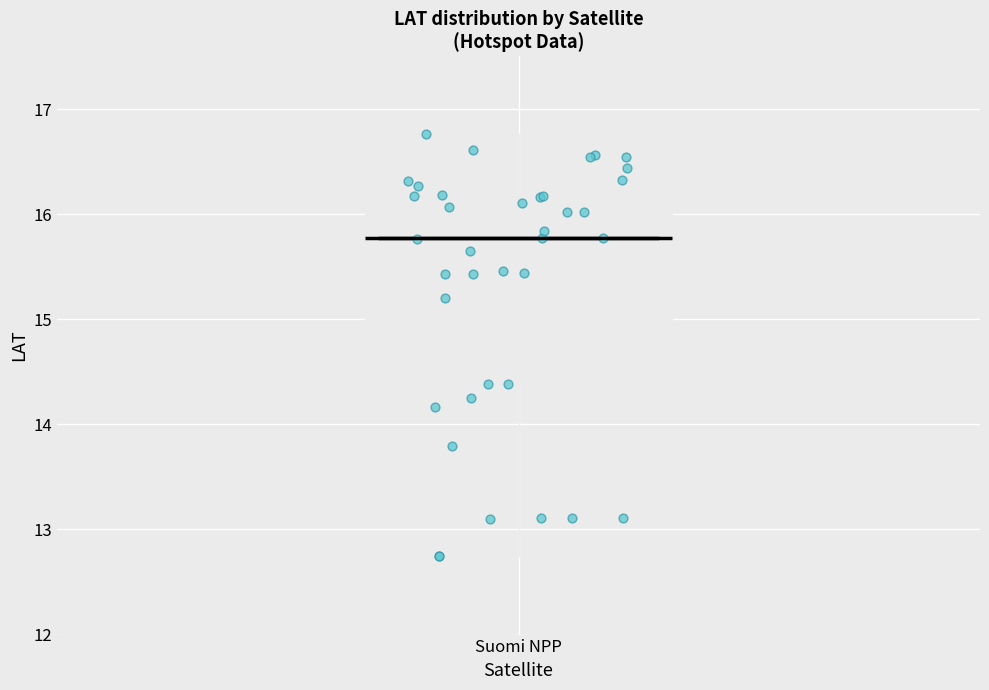

Where is the upper edge of the box for Suomi NPP on the y-axis? The values are not printed on the chart, so give them approximately, as read against the axis.

16.2